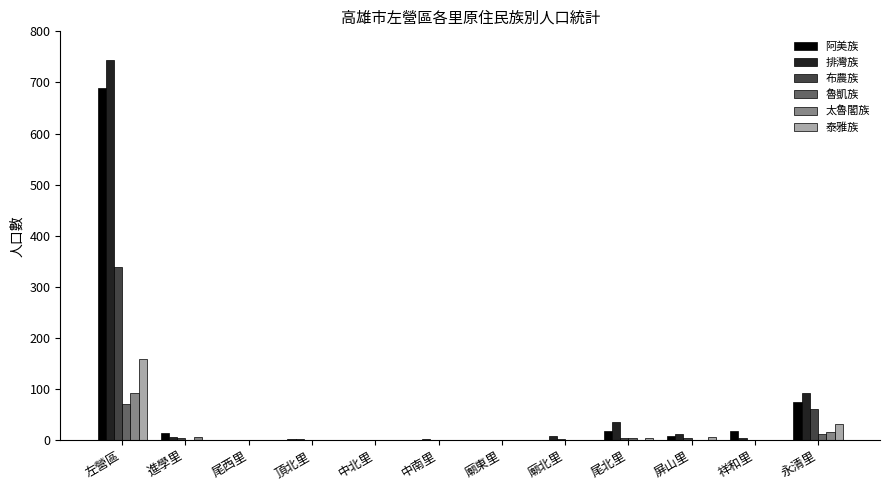

True or false: 排灣族 has a value of 52 at 永清里.

False